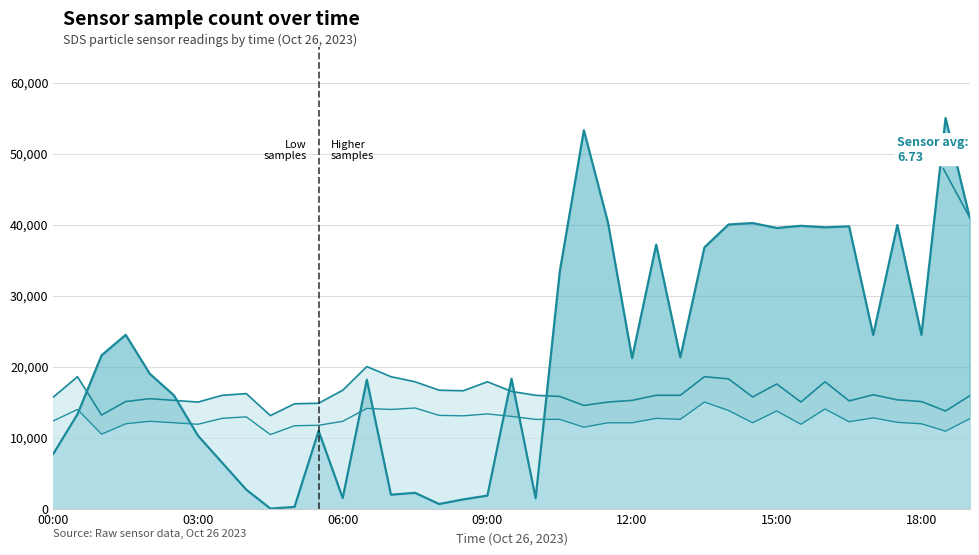

True or false: SDS_P2 (line) and SDS_P1 (line) intersect in this chart.

False